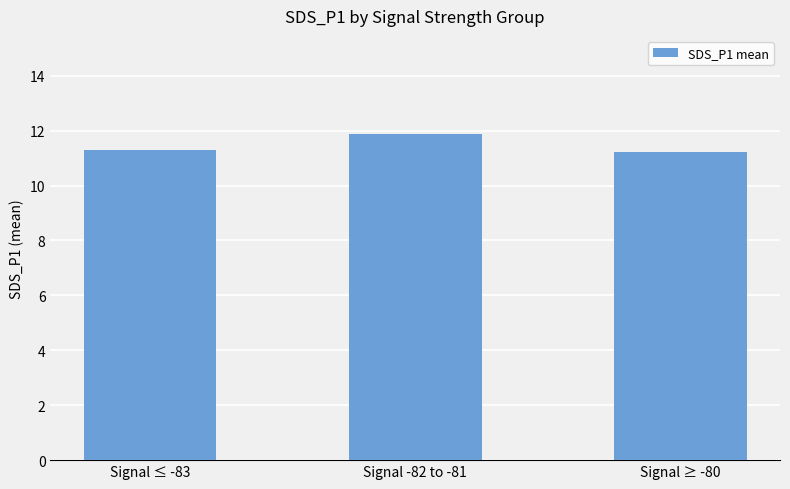

How many values are between 11 and 12?

3